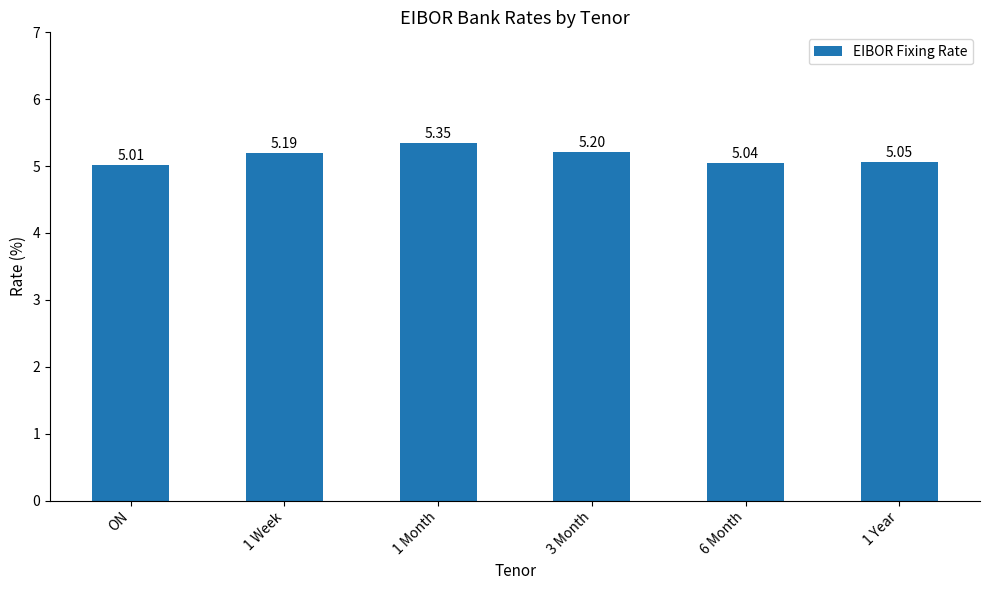

Which has a higher value, 6 Month or 1 Month?

1 Month